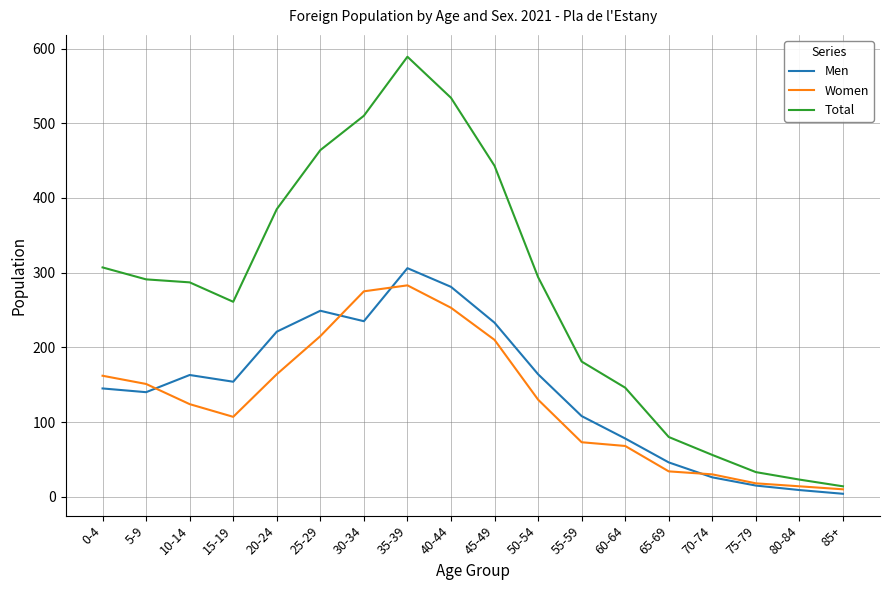

Rank the series by their maximum value, from highest to lowest.

Total, Men, Women